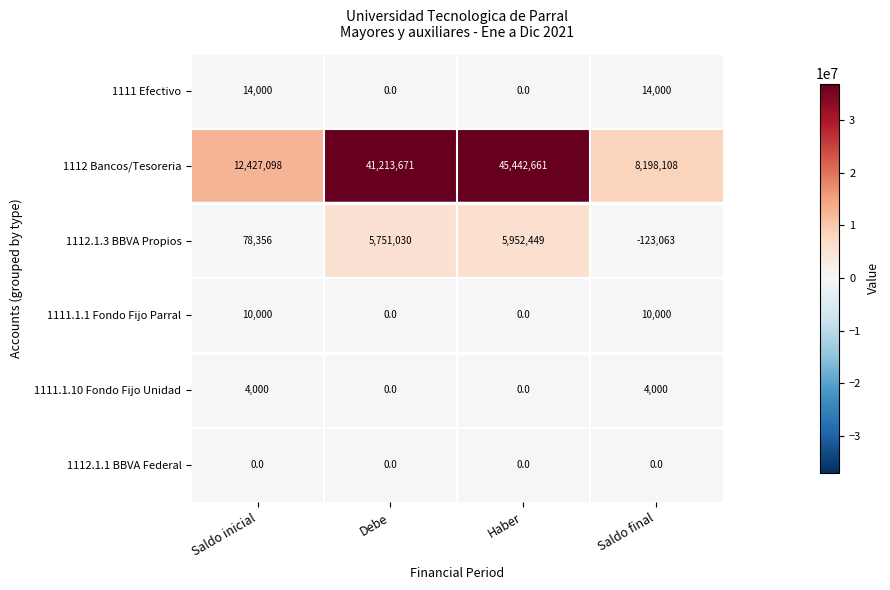

What is the difference between the highest and lowest values at Saldo final?

8321171